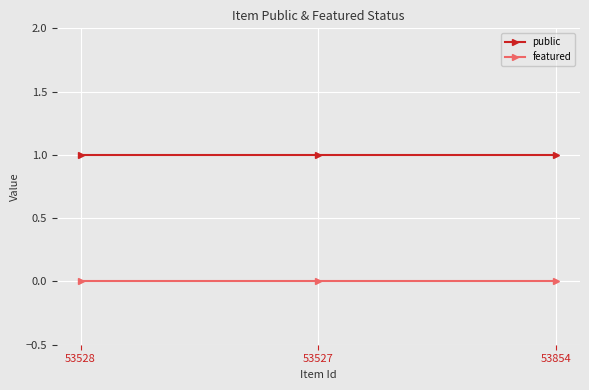

Reading left to right, extract all data points from this chart.

public: 53528=1	53527=1	53854=1
featured: 53528=0	53527=0	53854=0